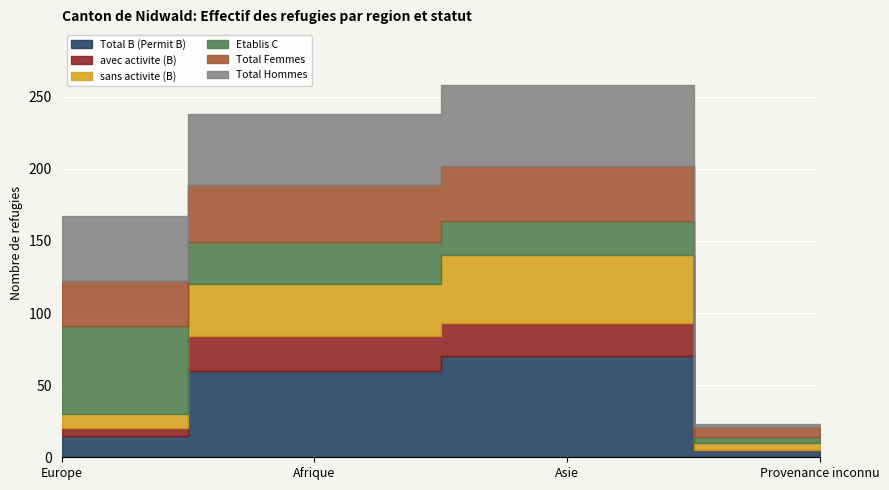

What are all the series names shown in the legend?

Total B (Permit B), avec activite (B), sans activite (B), Etablis C, Total Femmes, Total Hommes